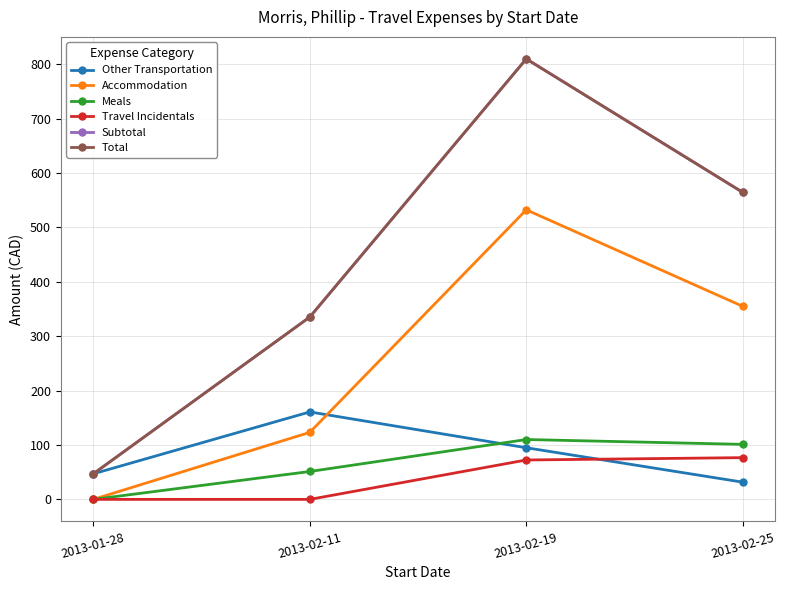

Which category has the lowest value in the Accommodation series?

2013-01-28